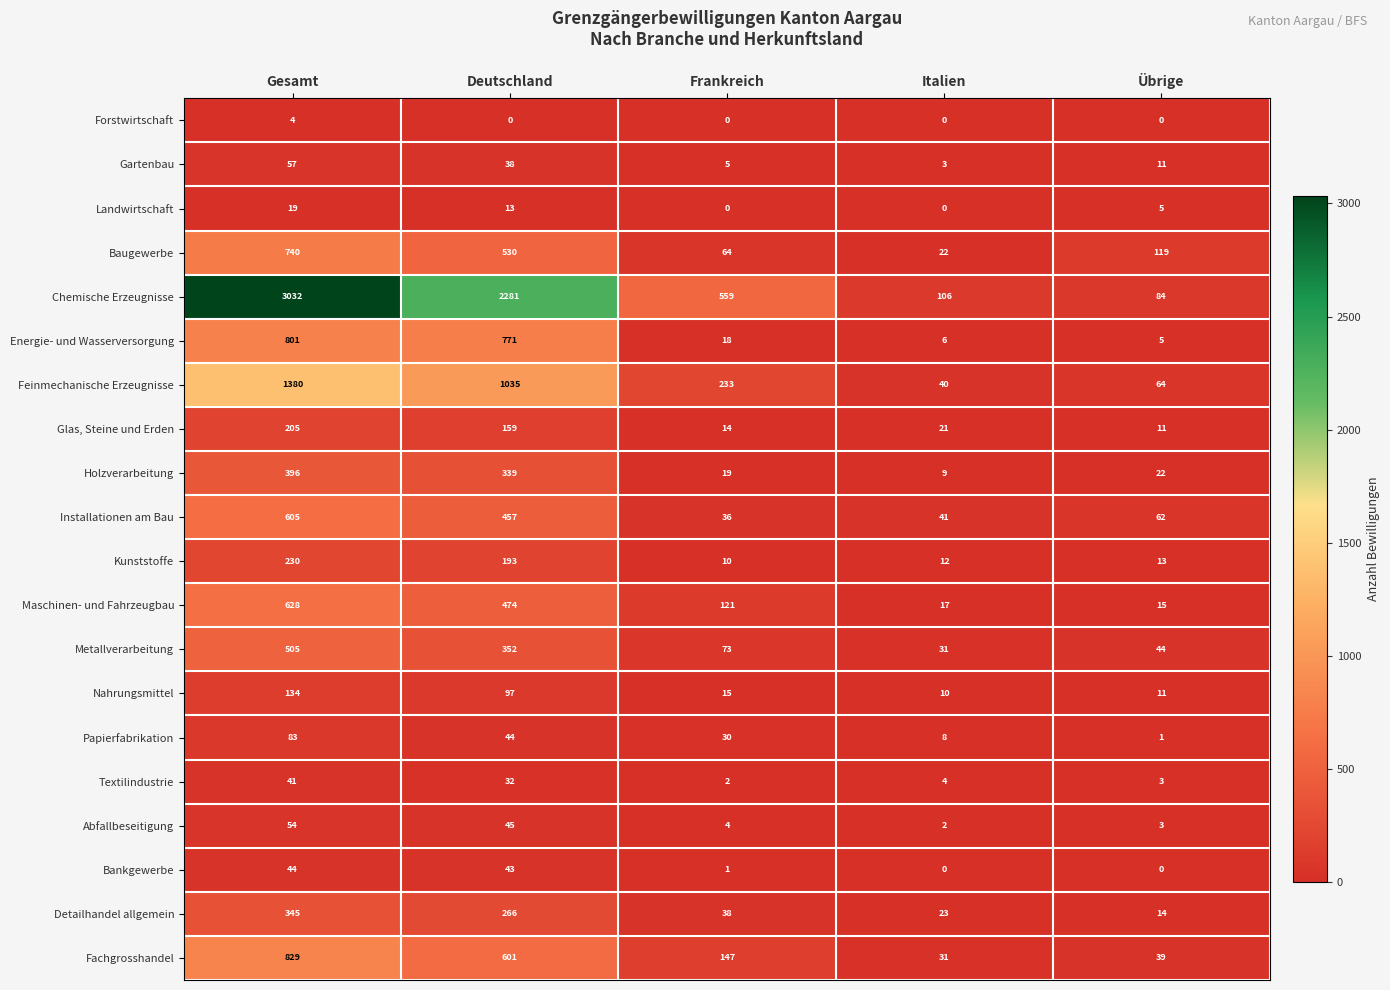

Read the Abfallbeseitigung value at Gesamt, to the nearest 10.

50